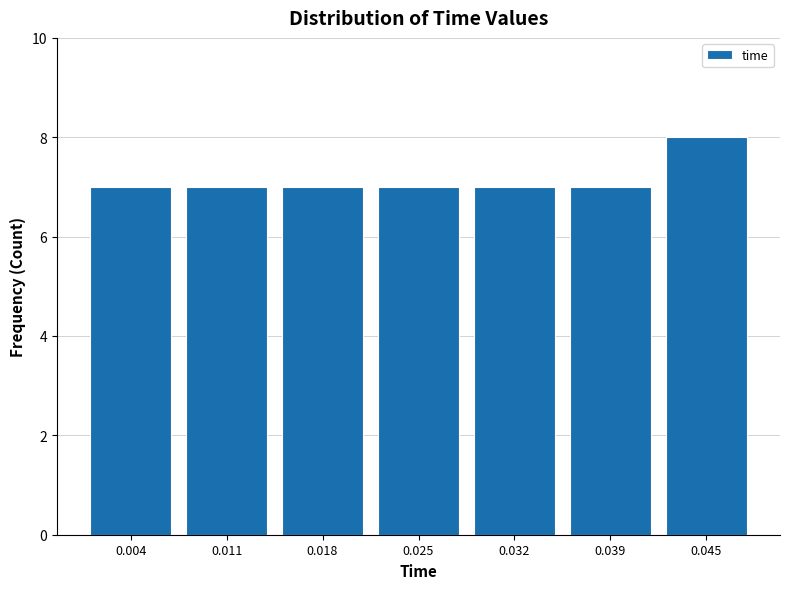

What is the height of the bar covering 0.000 to 0.007 on the x-axis? The values are not printed on the chart, so give them approximately, as read against the axis.

7